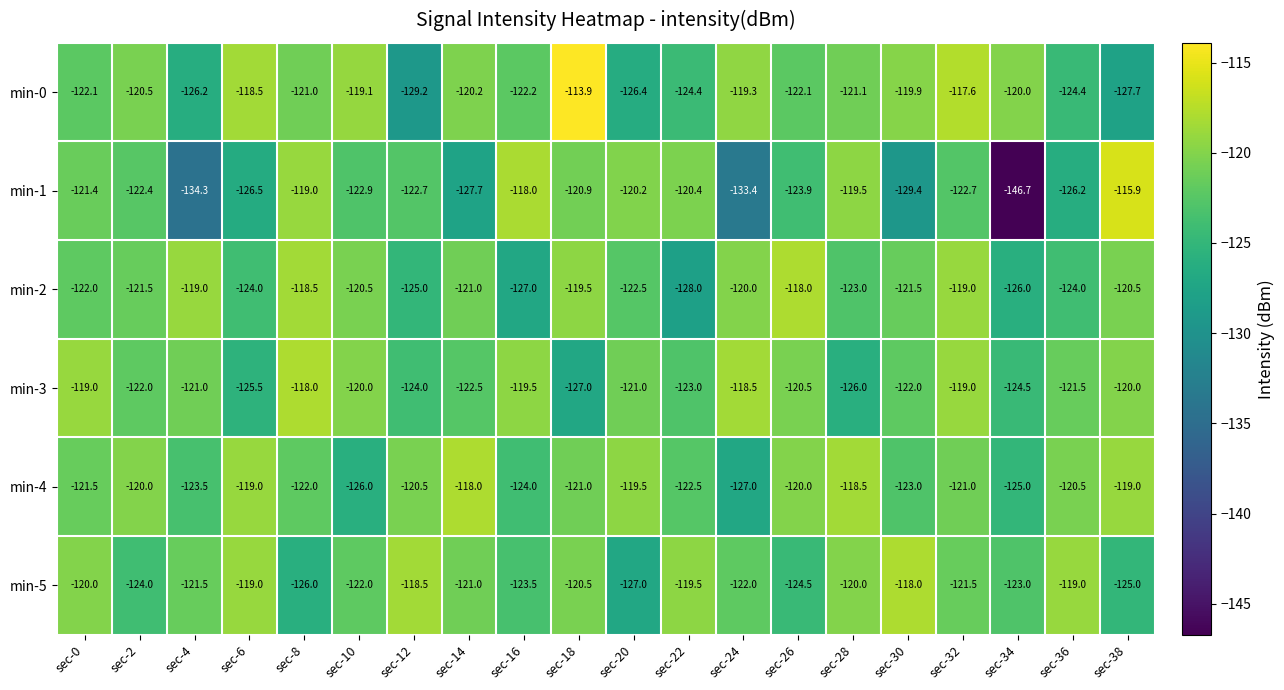

What is the greatest value displayed?

-113.9